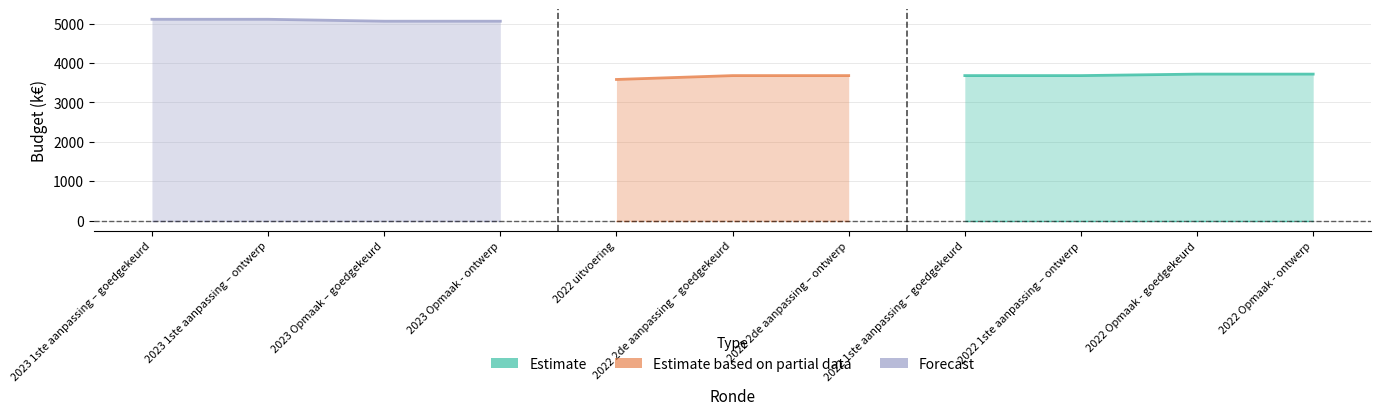

Is it true that VEK equals 3679 at 2022 1ste aanpassing – ontwerp?

True